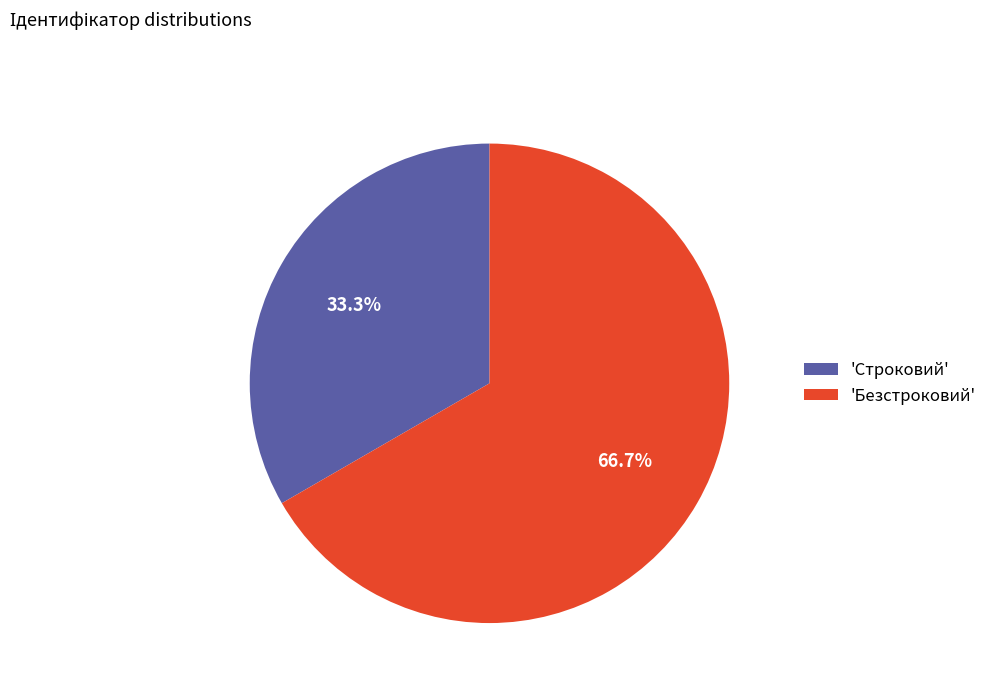

What is the largest slice in the pie chart?

'Безстроковий'